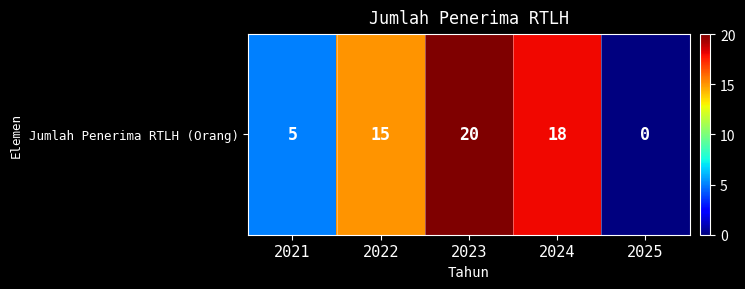

The value at 2025 is -14. True or false?

False